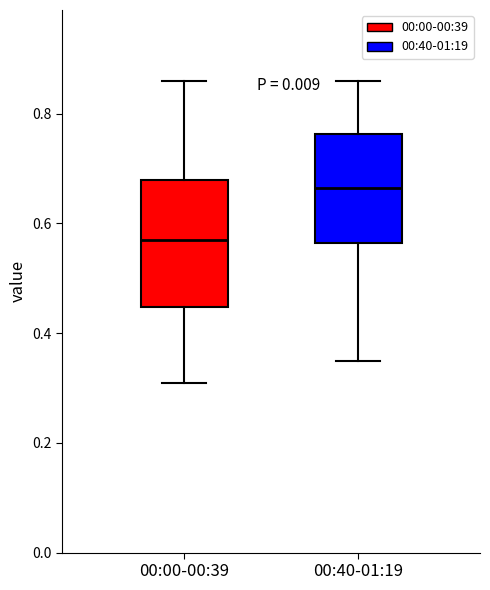

Where is the lower edge of the box for 00:40-01:19 on the y-axis? The values are not printed on the chart, so give them approximately, as read against the axis.

0.56